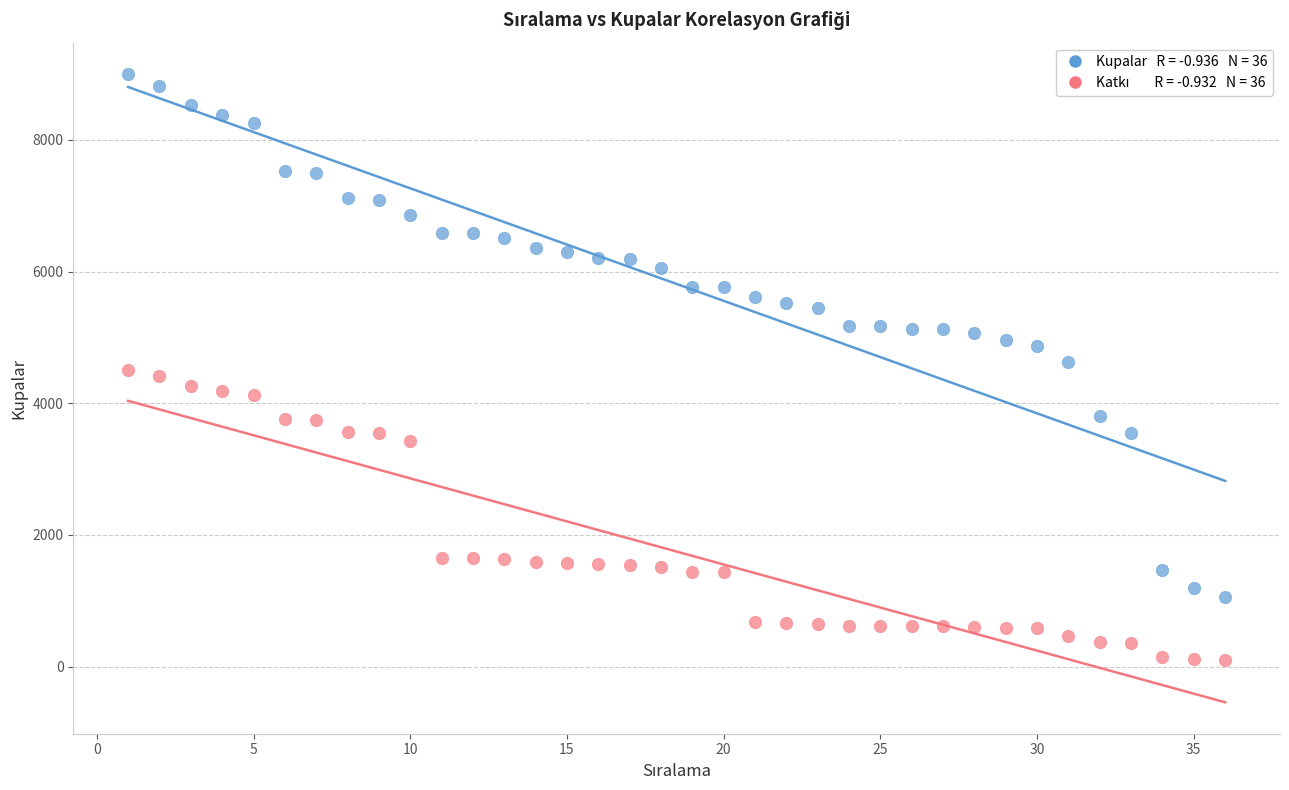

Across all data points, what is the range of Y values (max minus min)?

8895